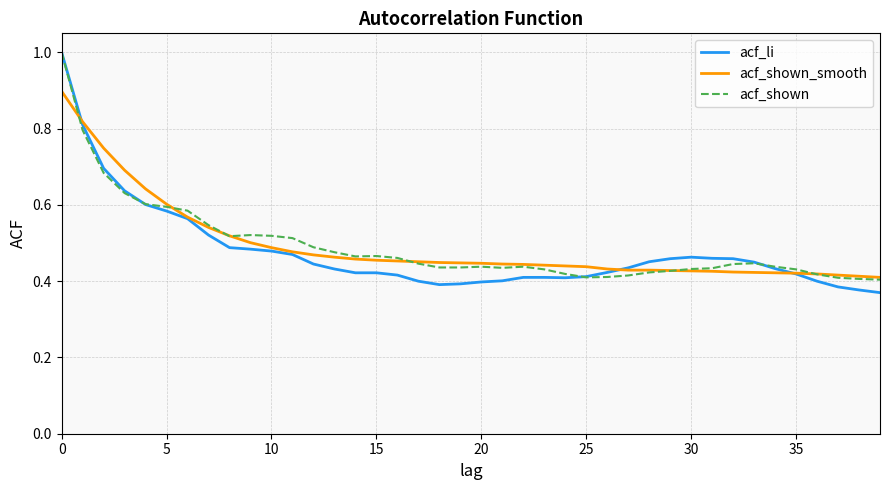

Which series has the largest range (max minus min)?

acf_li